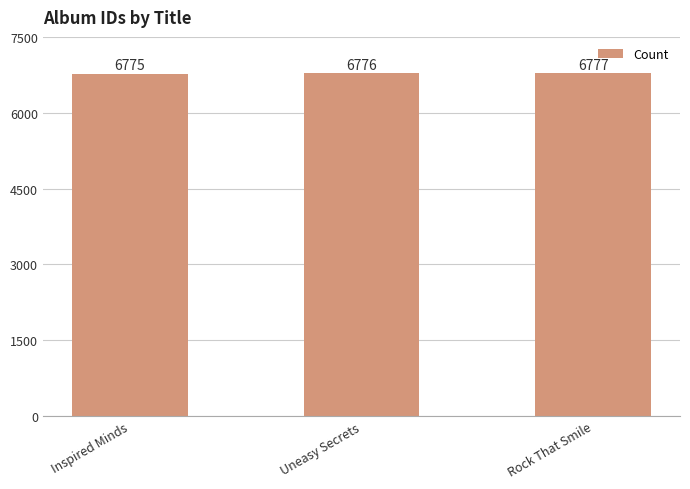

What is the difference between the maximum and minimum values?

2